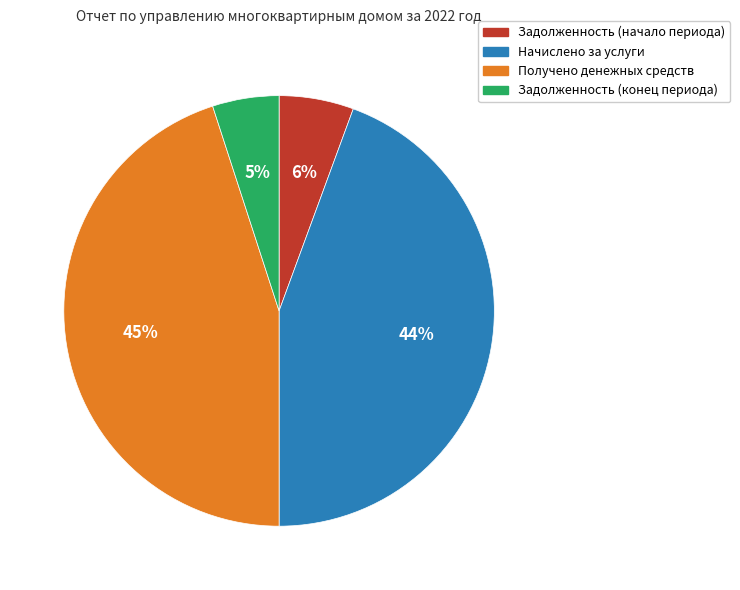

How many segments does this pie chart have?

4